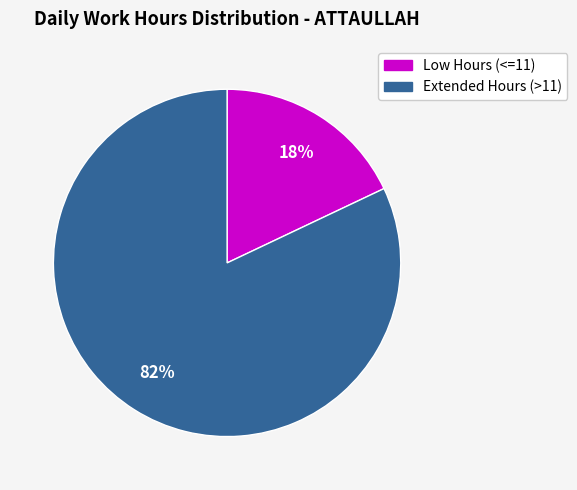

Does any single category account for the majority?

Yes